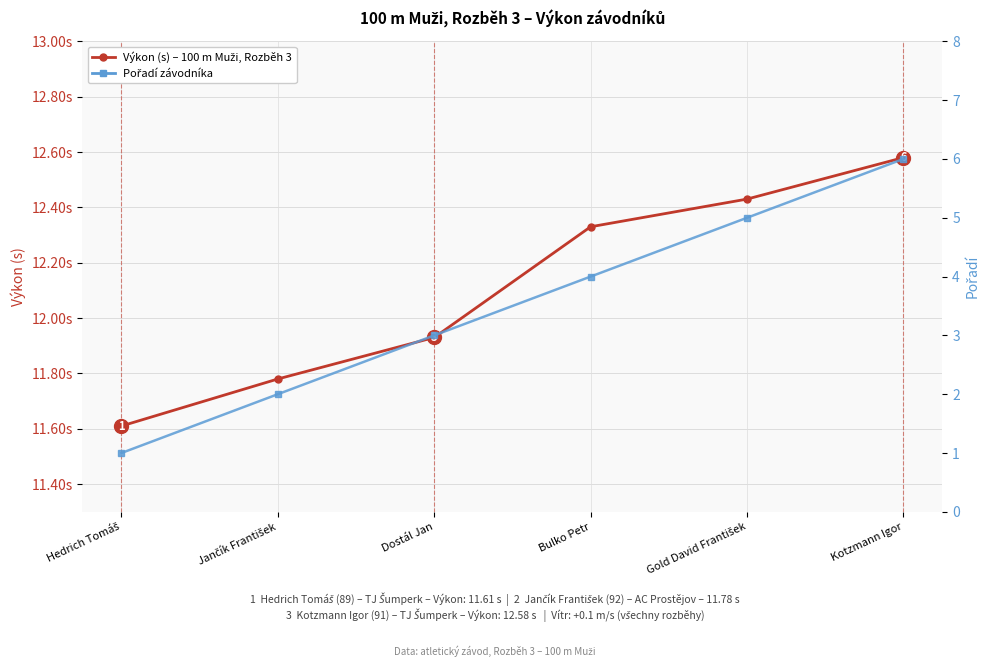

Read the Pořadí value at Kotzmann Igor.

6.0